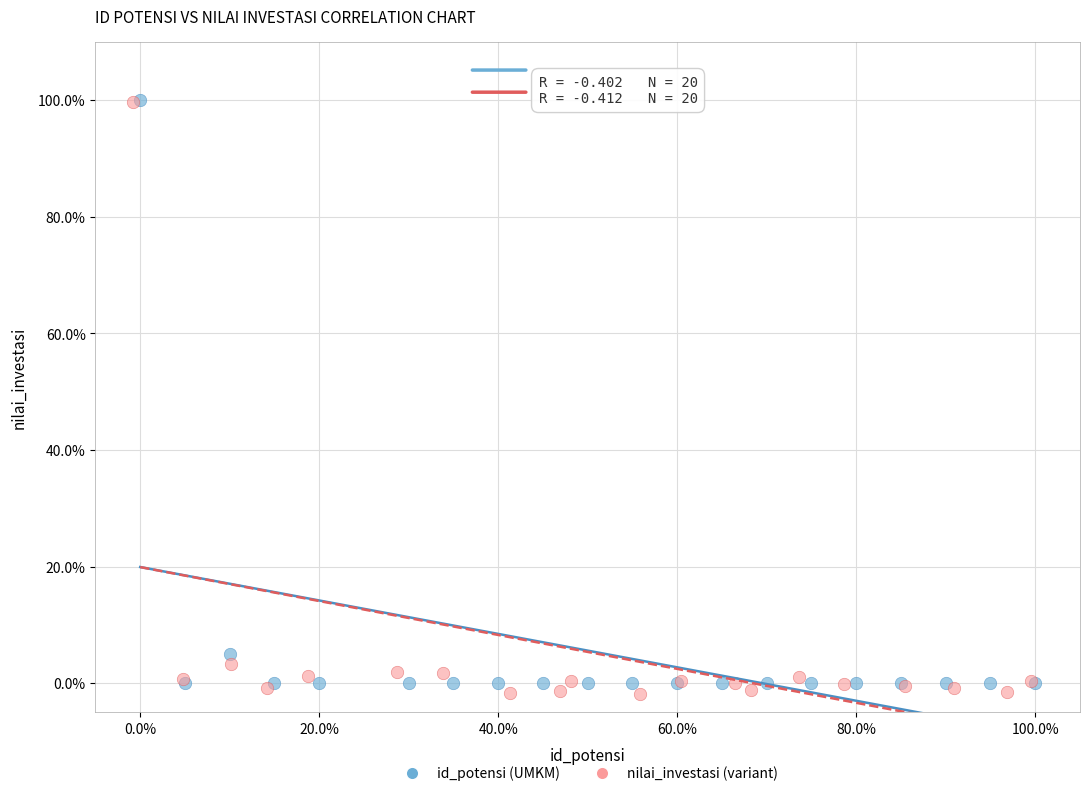

Which series has the largest Y range (max minus min)?

nilai_investasi (variant)